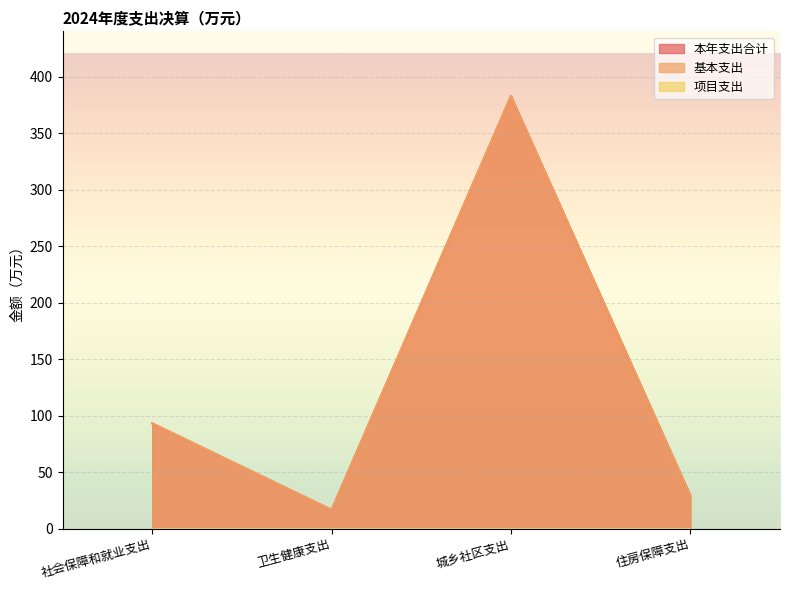

What is the sum of the 基本支出 values at 社会保障和就业支出 and 城乡社区支出?

475.8